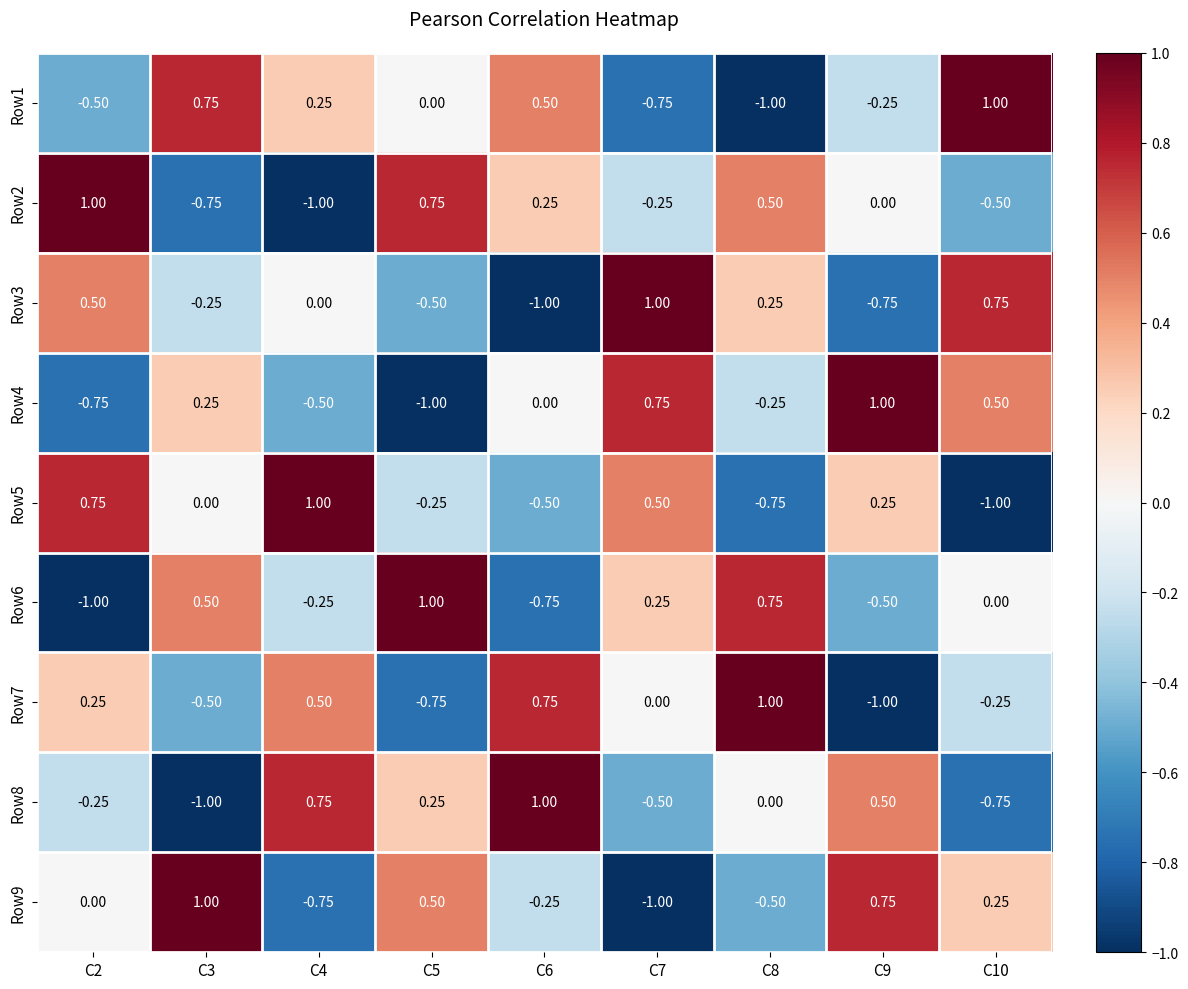

Is the value of Row5 at C5 greater than the value of Row6 at C8?

No